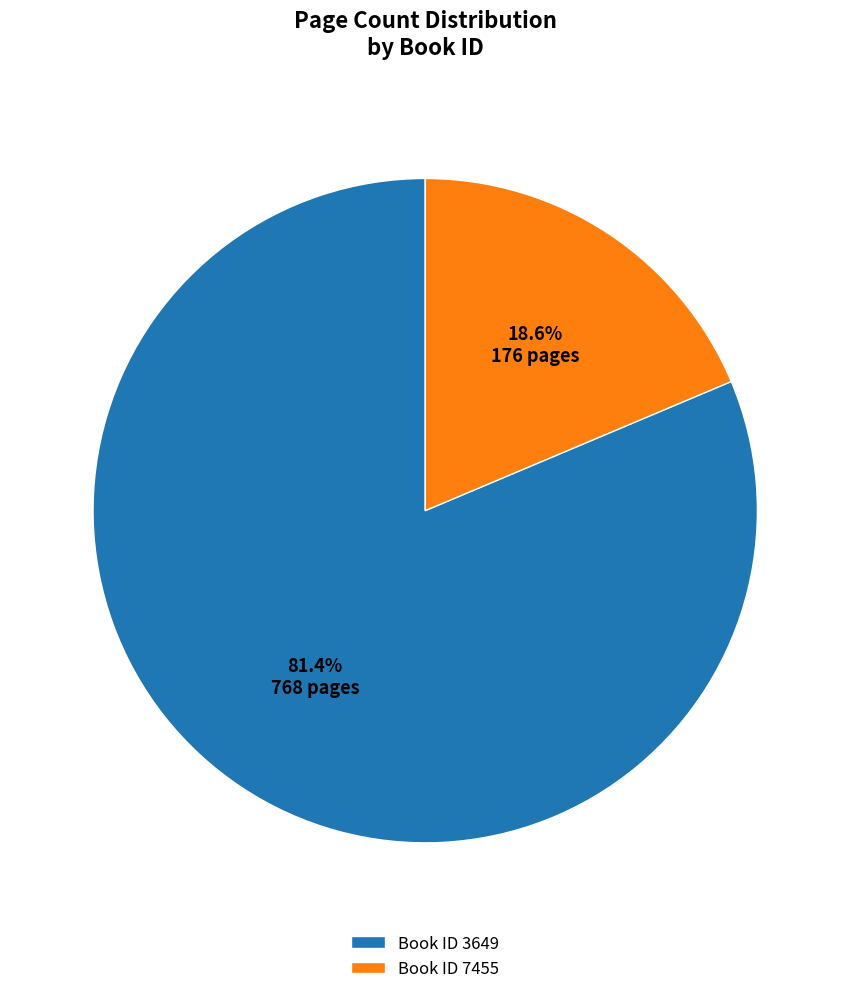

What is the ratio of the value at Book ID 3649 to the value at Book ID 7455?

4.4